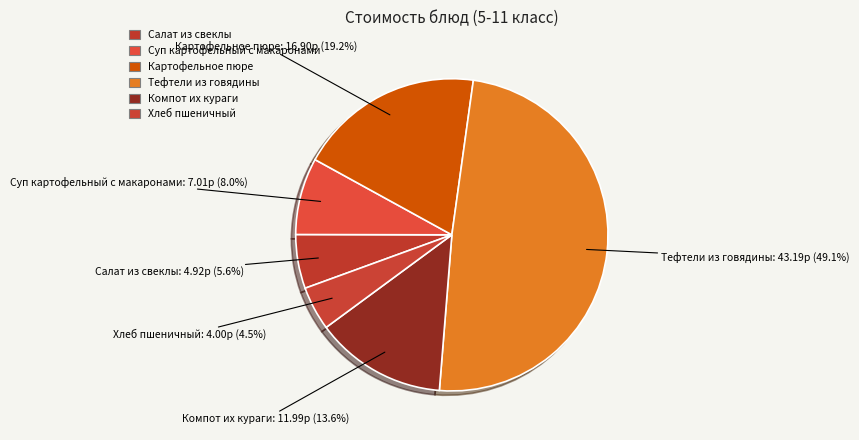

What is the change in value from Тефтели из говядины to Хлеб пшеничный?

-39.2